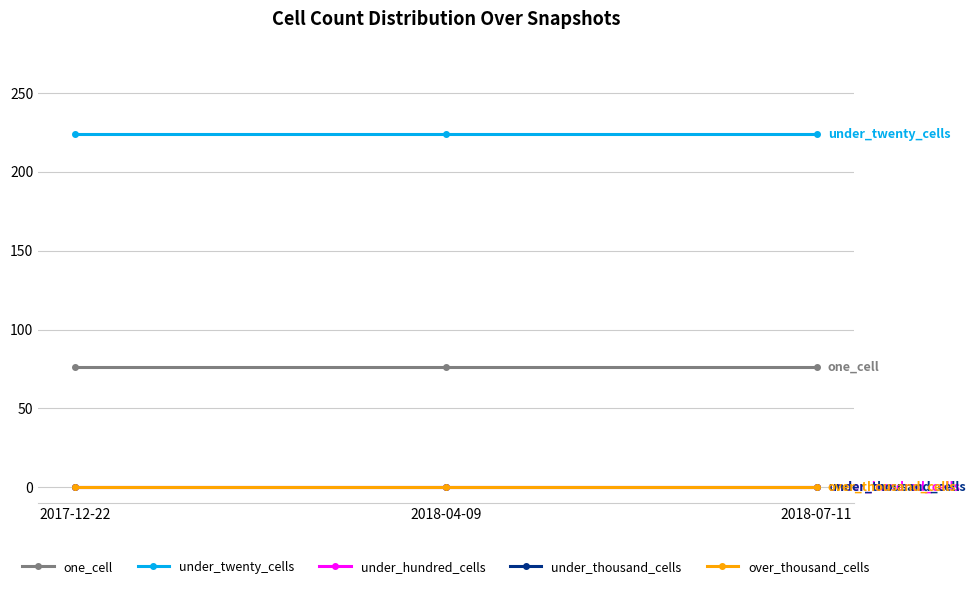

Is this an area chart (filled region under the line)?

No